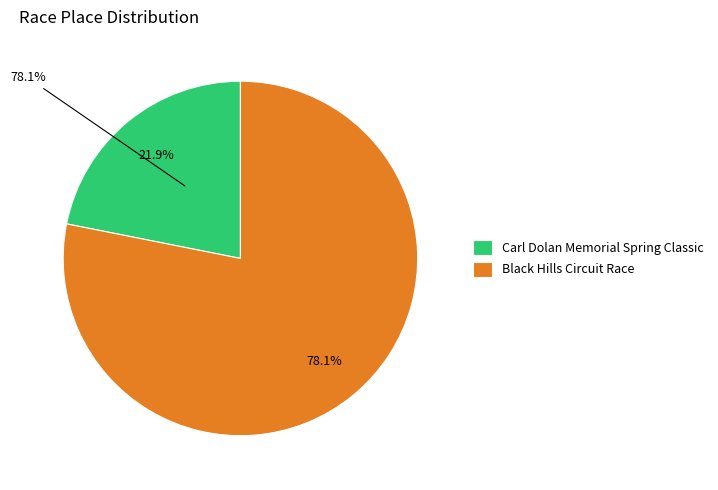

Rank the categories by value from highest to lowest.

Black Hills Circuit Race, Carl Dolan Memorial Spring Classic